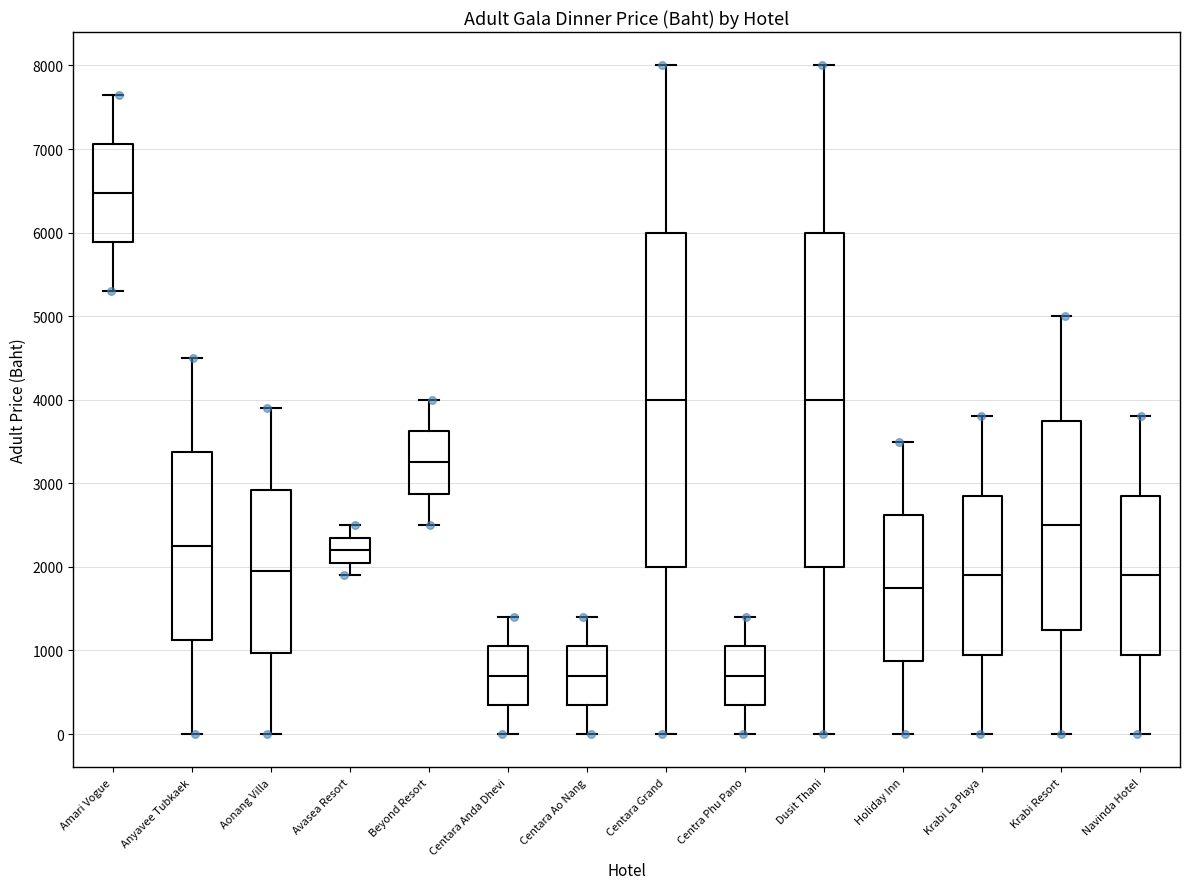

Reading left to right, transcribe this box plot: for each box, give where its median line is, the range the box spans, and where its two whiskers end, as read against the y-axis. The values are not printed on the chart, so give them approximately, as read against the axis.

Amari Vogue: median 6500, box 5900 to 7100, whiskers 5300 to 7700
Anyavee Tubkaek: median 2300, box 1100 to 3400, whiskers 0 to 4500
Aonang Villa: median 2000, box 1000 to 2900, whiskers 0 to 3900
Avasea Resort: median 2200, box 2100 to 2400, whiskers 1900 to 2500
Beyond Resort: median 3300, box 2900 to 3600, whiskers 2500 to 4000
Centara Anda Dhevi: median 700, box 400 to 1100, whiskers 0 to 1400
Centara Ao Nang: median 700, box 400 to 1100, whiskers 0 to 1400
Centara Grand: median 4000, box 2000 to 6000, whiskers 0 to 8000
Centra Phu Pano: median 700, box 400 to 1100, whiskers 0 to 1400
Dusit Thani: median 4000, box 2000 to 6000, whiskers 0 to 8000
Holiday Inn: median 1800, box 900 to 2600, whiskers 0 to 3500
Krabi La Playa: median 1900, box 1000 to 2900, whiskers 0 to 3800
Krabi Resort: median 2500, box 1300 to 3800, whiskers 0 to 5000
Navinda Hotel: median 1900, box 1000 to 2900, whiskers 0 to 3800